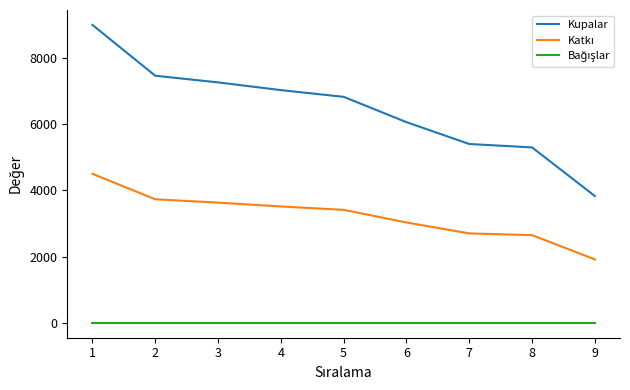

Which series changed the most between 3 and 9?

Kupalar